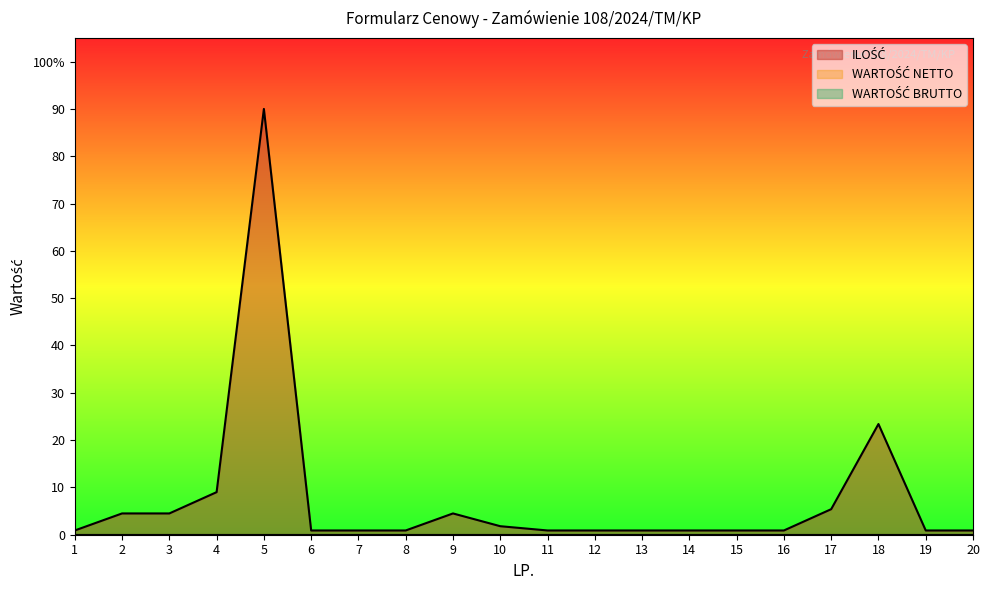

Where is WARTOŚĆ NETTO nearest to the value 0?

1